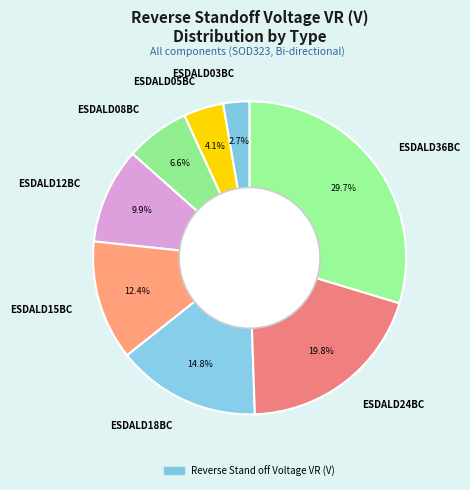

What is the largest slice in the pie chart?

ESDALD36BC